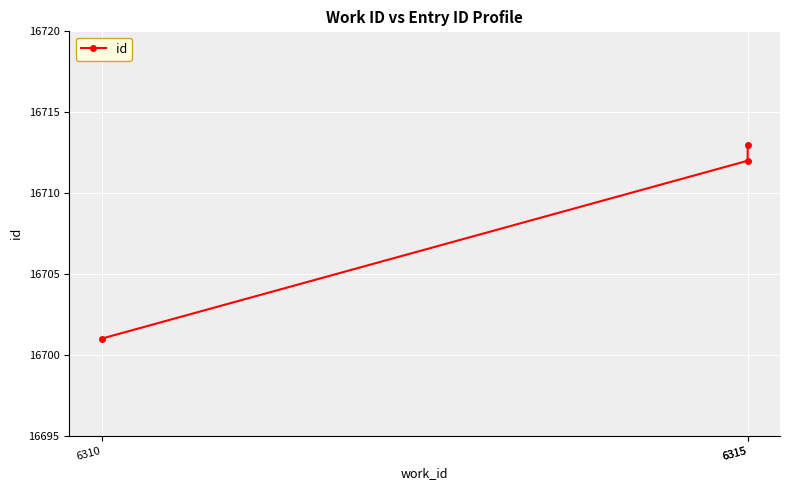

Rank the categories by value from highest to lowest.

6315, 6315, 6310